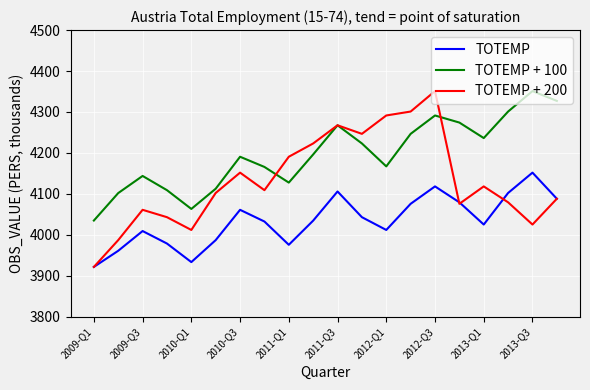

What is the difference between the second highest and minimum values in the TOTEMP + 200 series?

379.4